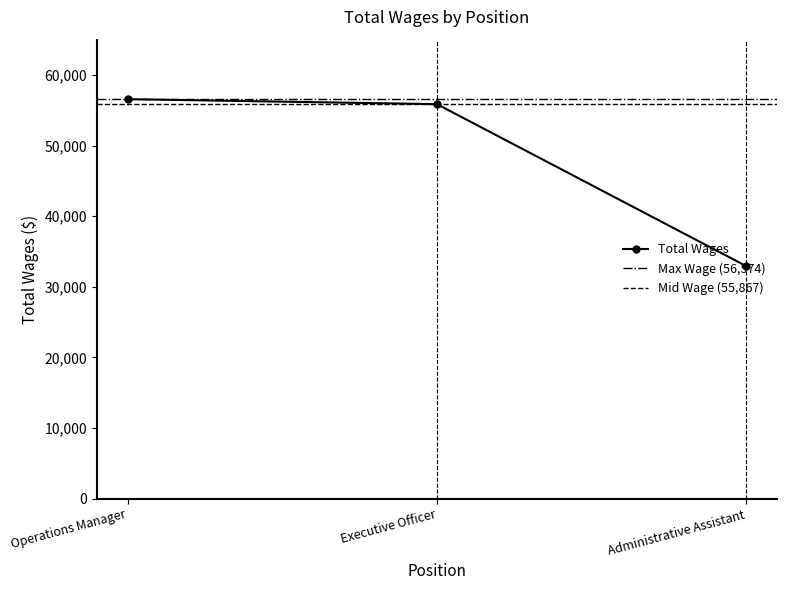

What is the smallest value displayed?

32924